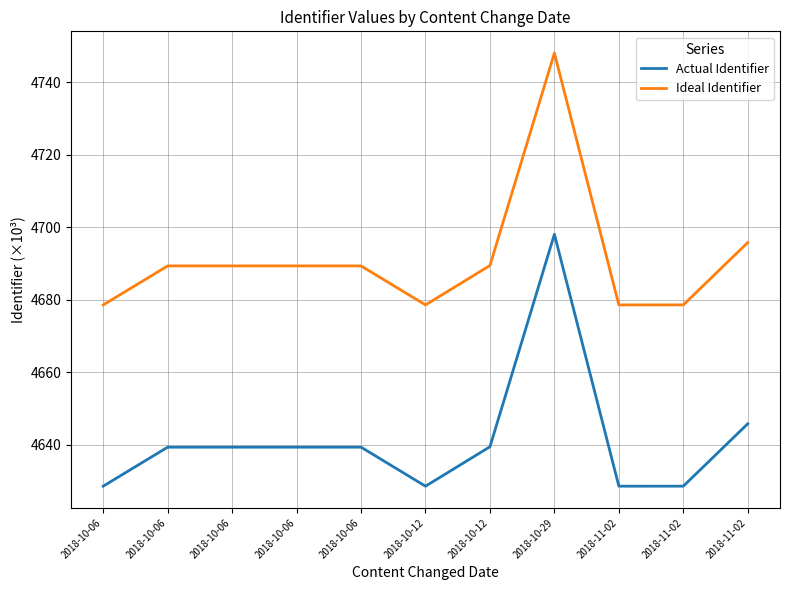

What are all the series names shown in the legend?

Actual Identifier, Ideal Identifier